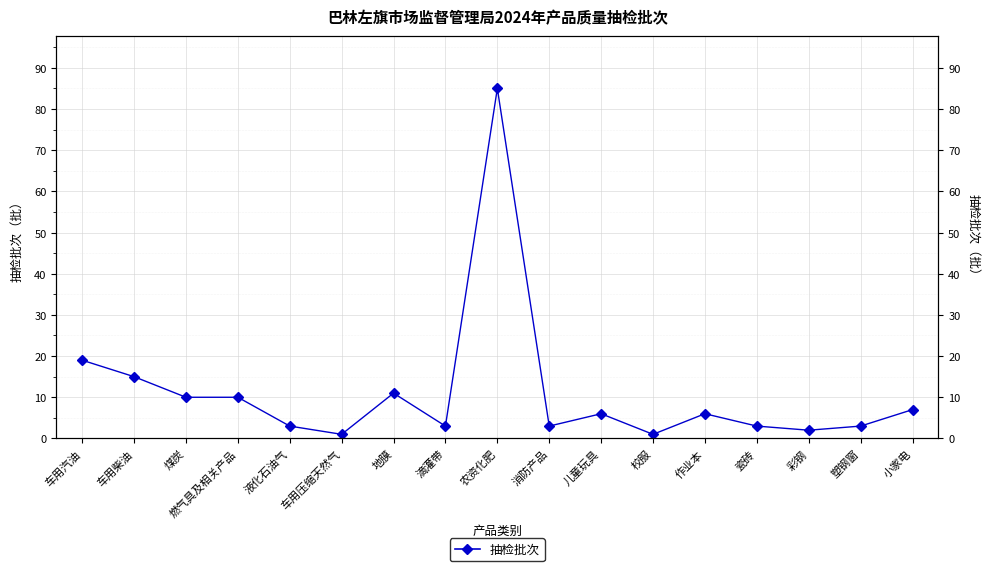

Count the number of categories in the chart.

17